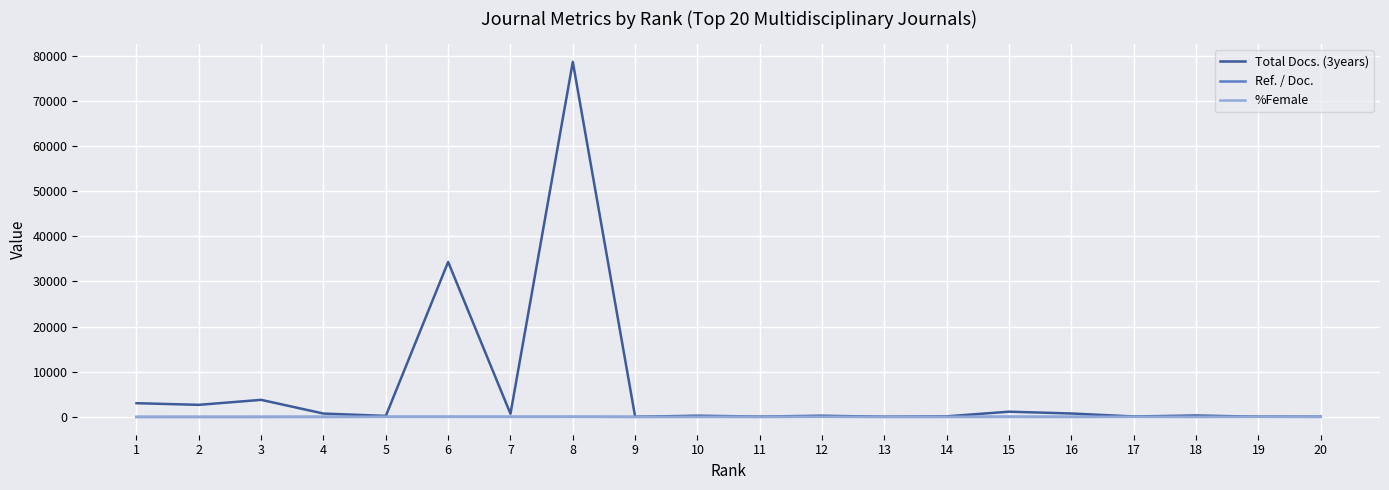

Does the chart display data point markers on the line(s)?

No